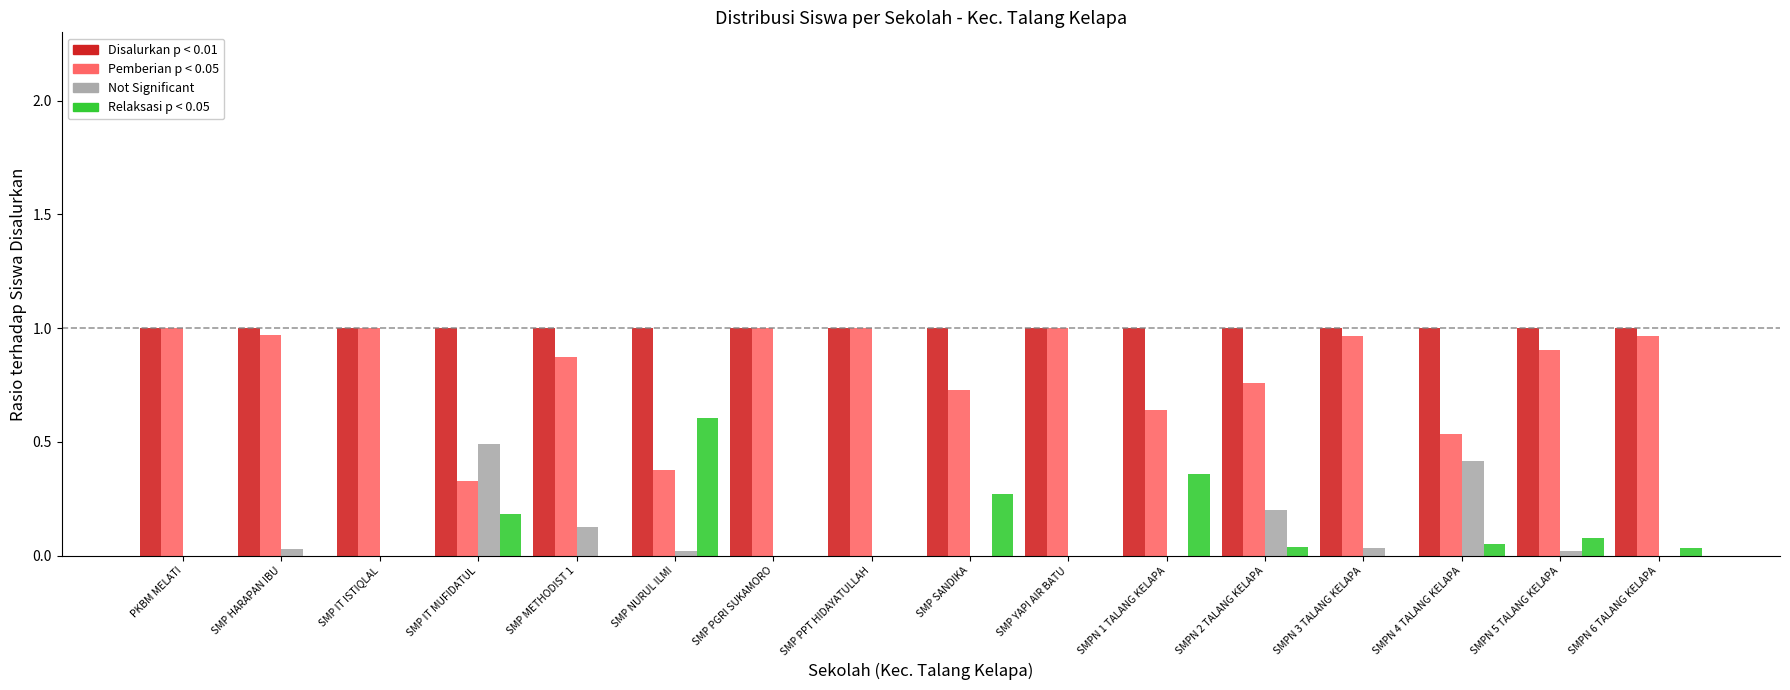

Are the bars horizontal?

No